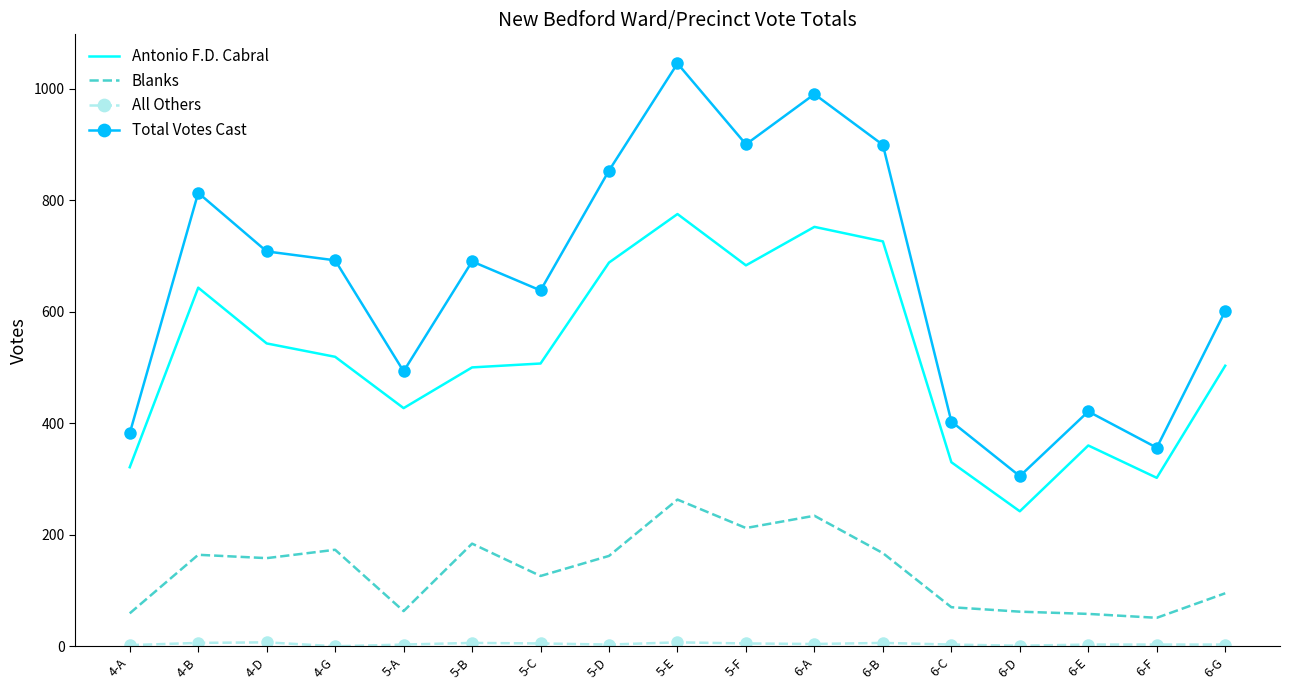

Which series has the widest spread of values?

Total Votes Cast